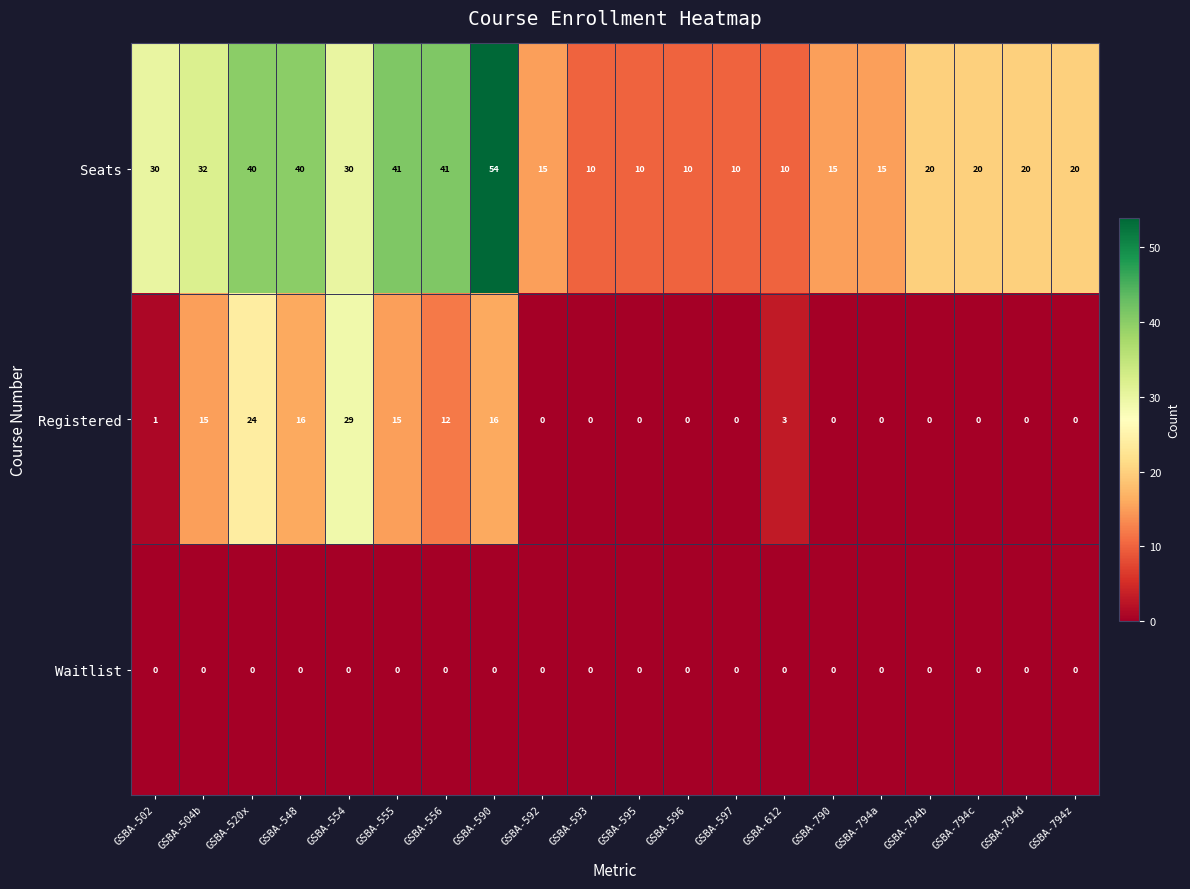

List the series in order of their peak value, highest first.

Seats, Registered, Waitlist